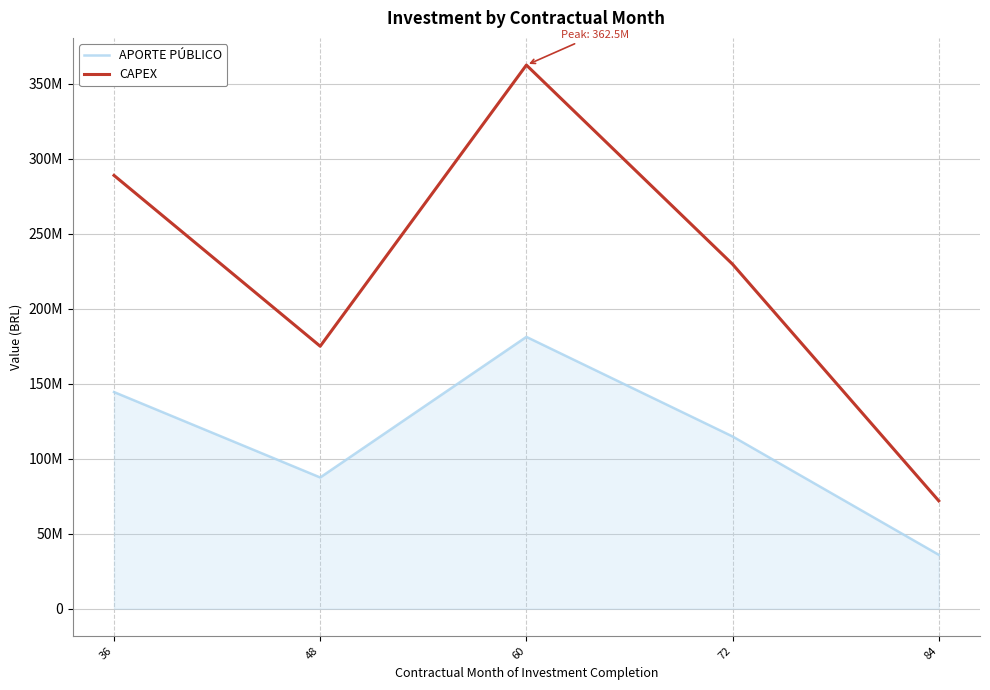

Where is the first local minimum for CAPEX?

48